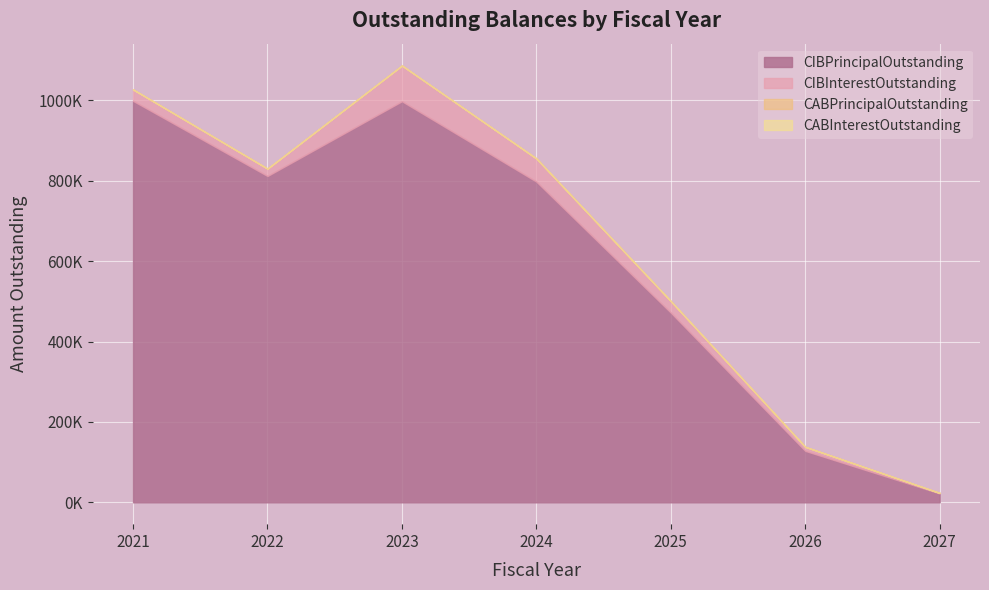

Which category has the lowest value in the CABPrincipalOutstanding series?

2021